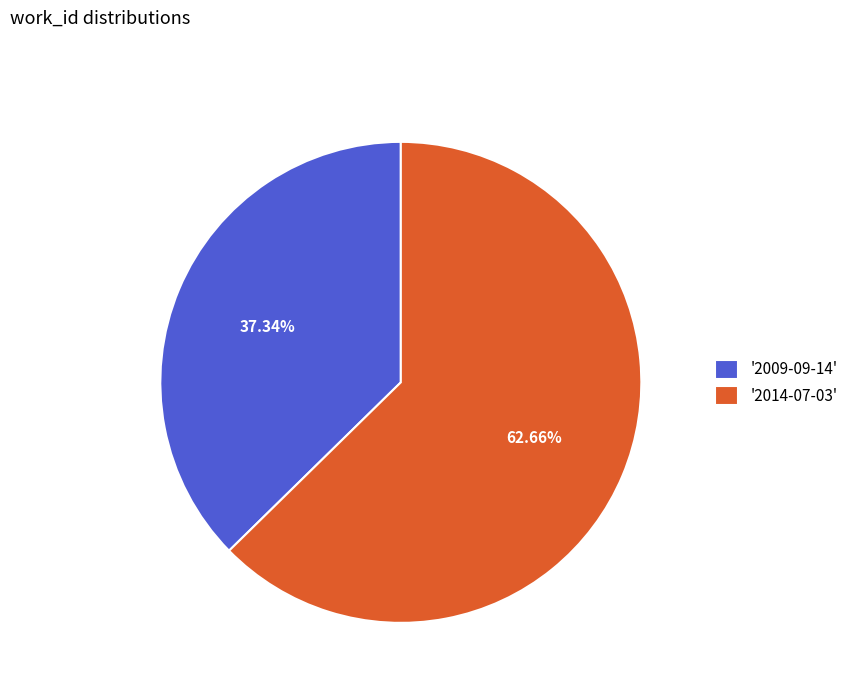

To the nearest percent, what is the difference between the largest and smallest slice percentages?

25%